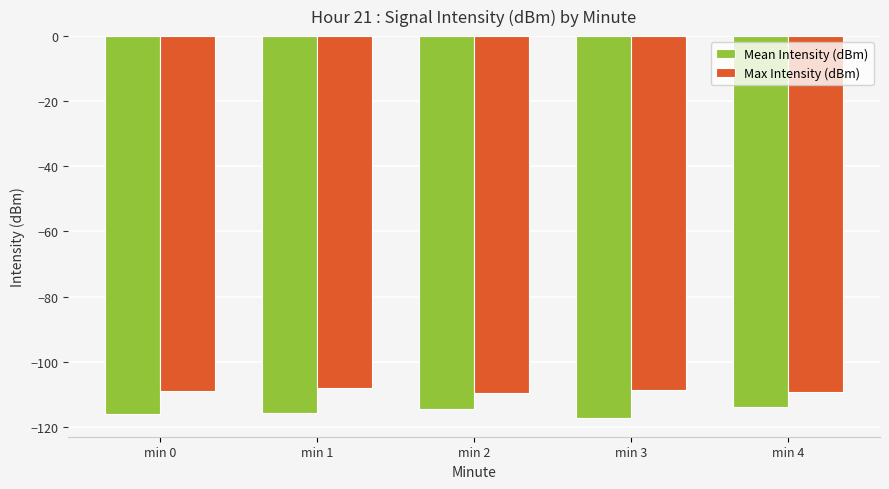

What is the lowest value of the Mean Intensity (dBm) series?

-117.2